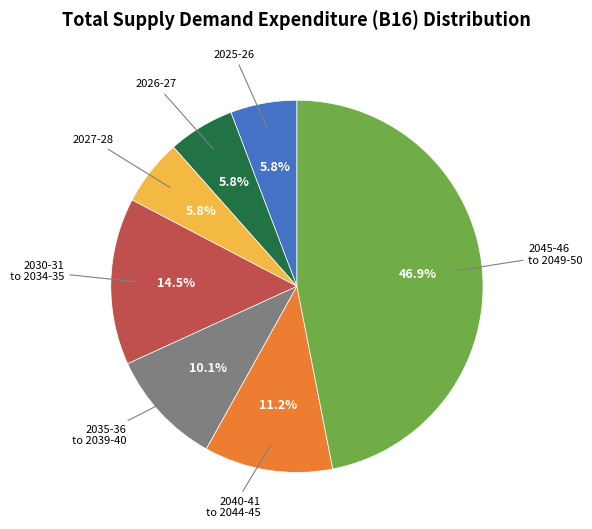

Is there any slice that represents more than half of the pie?

No